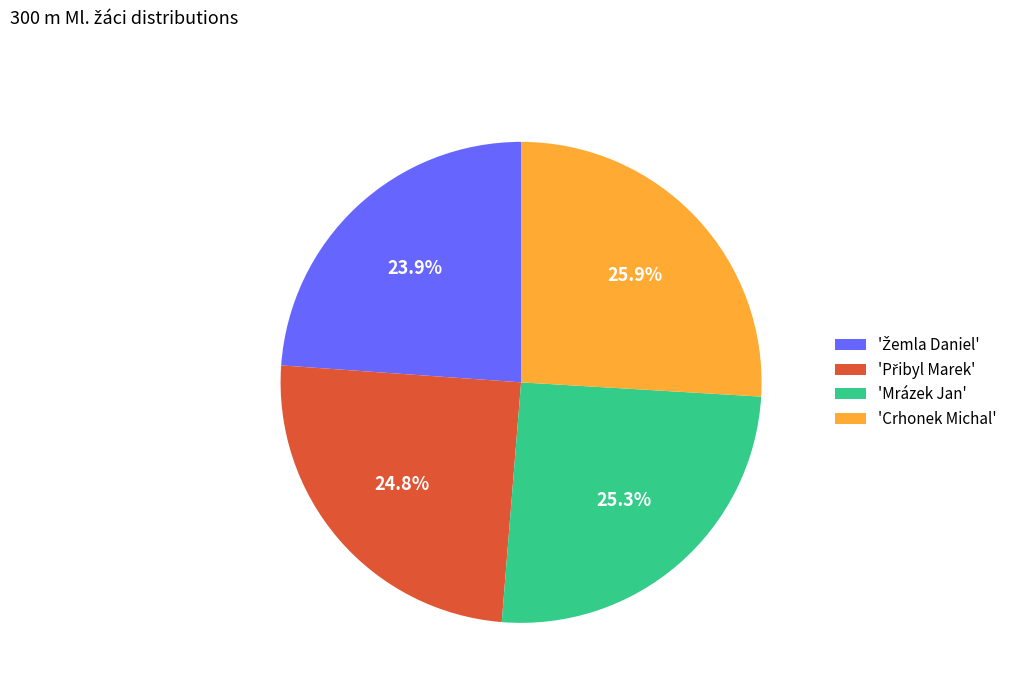

What percentage is NOT represented by 'Crhonek Michal'?

74.1%